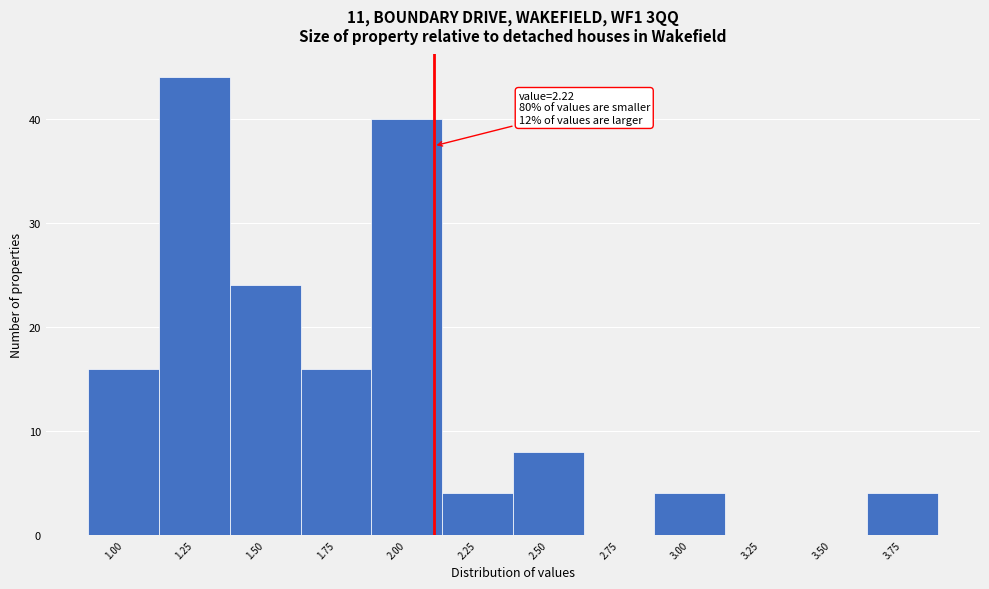

Reading left to right, list all the values displayed in this chart.

1.00=16	1.25=44	1.50=24	1.75=16	2.00=40	2.25=4	2.50=8	2.75=0	3.00=4	3.25=0	3.50=0	3.75=4